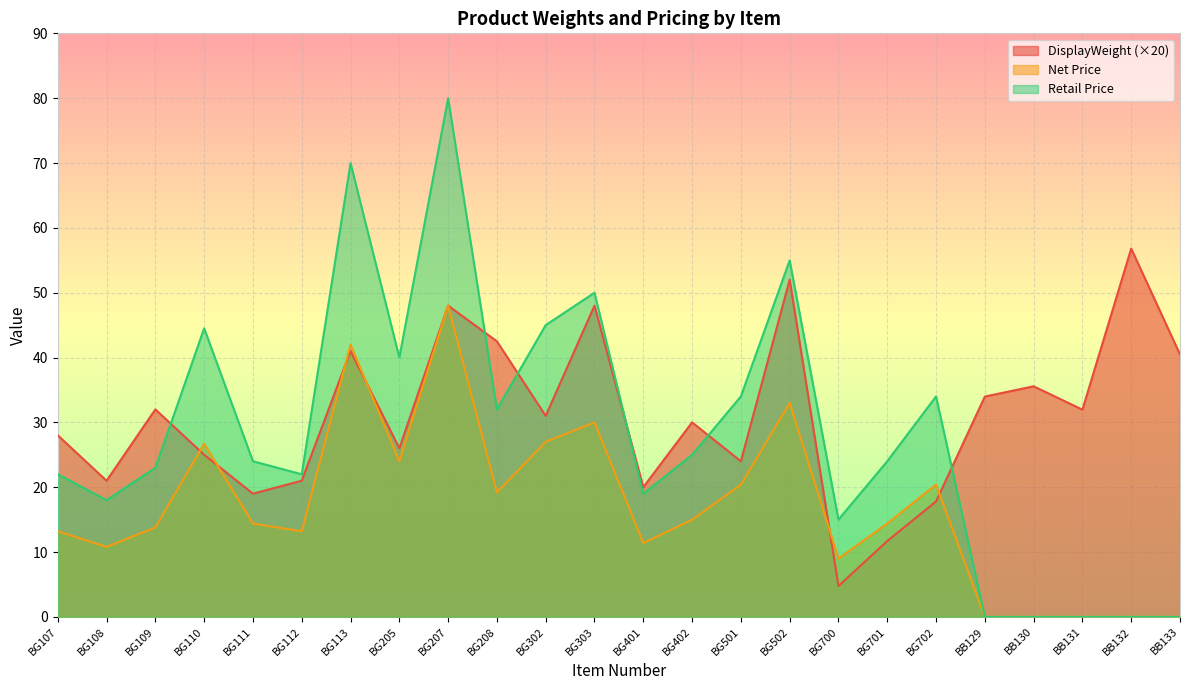

Count the number of data series in this chart.

3